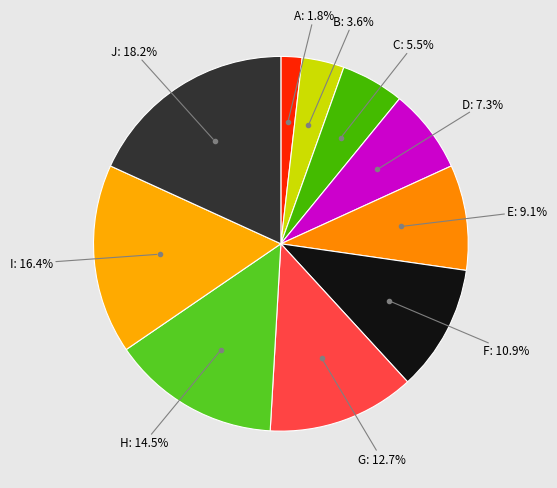

Rank the categories by value from highest to lowest.

J, I, H, G, F, E, D, C, B, A